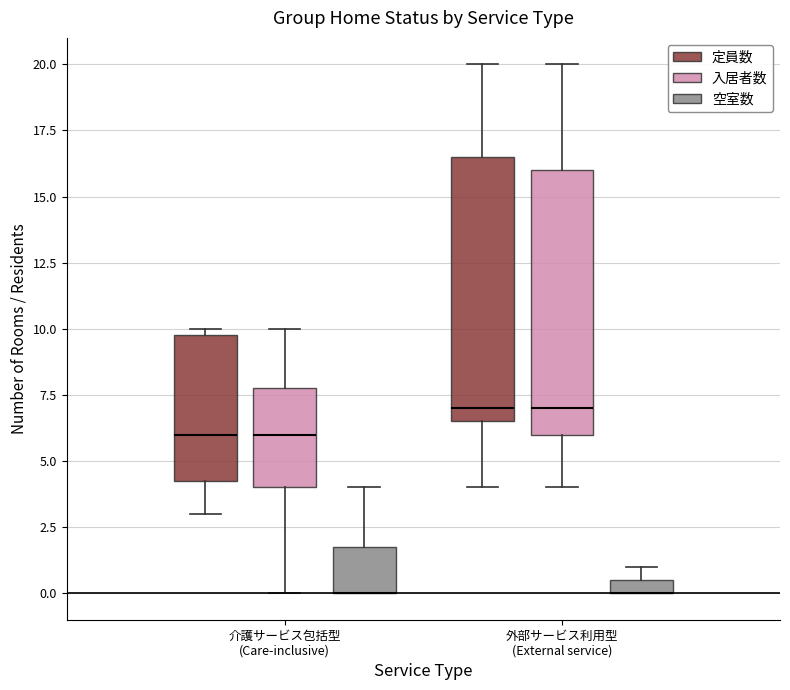

Where is the upper edge of the box for 外部サービス利用型 (External service) (入居者数) on the y-axis? The values are not printed on the chart, so give them approximately, as read against the axis.

16.0